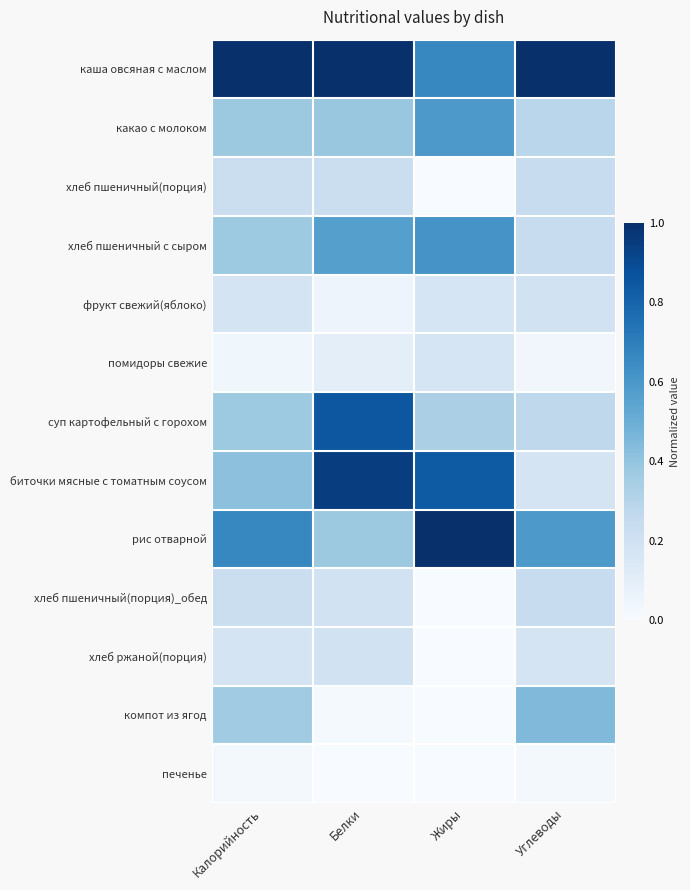

Between Калорийность and Белки, which series saw the biggest shift?

биточки мясные с томатным соусом